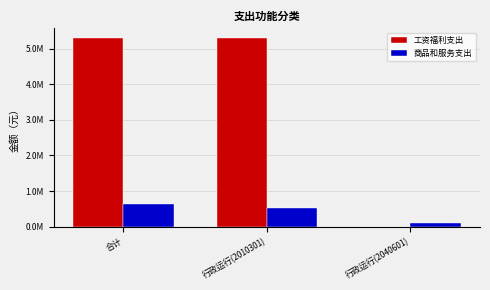

Are the bars horizontal?

No